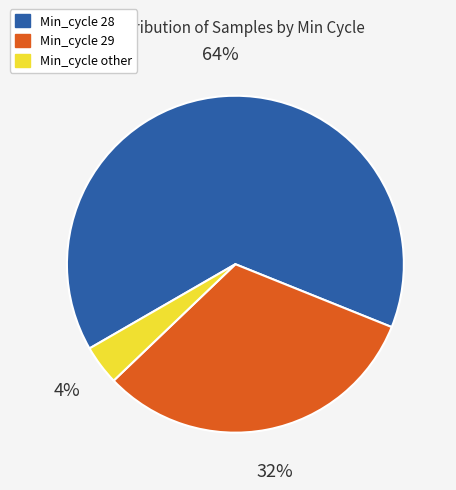

To the nearest percent, what is the average slice percentage?

33%